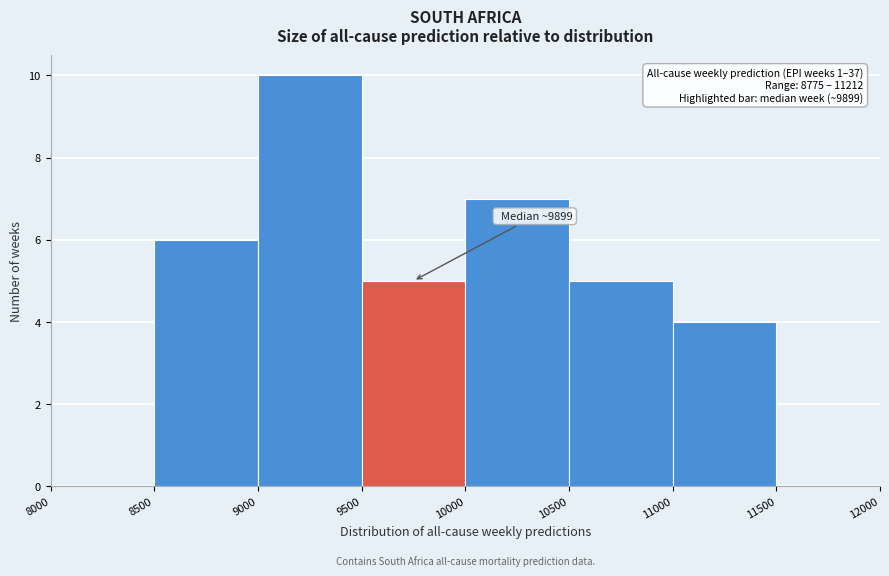

Over which range of the x-axis is the bar tallest?

9000 to 9500